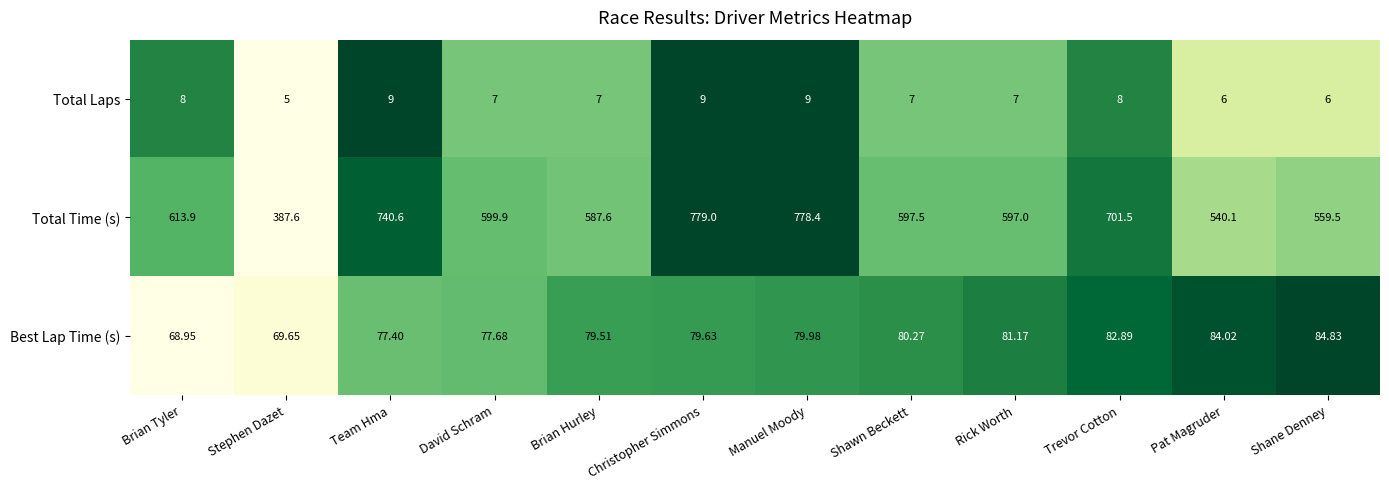

Between Team Hma and Trevor Cotton, which series saw the biggest shift?

Total Time (s)